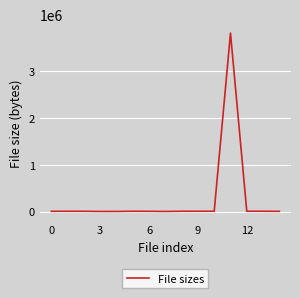

What is the maximum value shown in the chart?

3806676